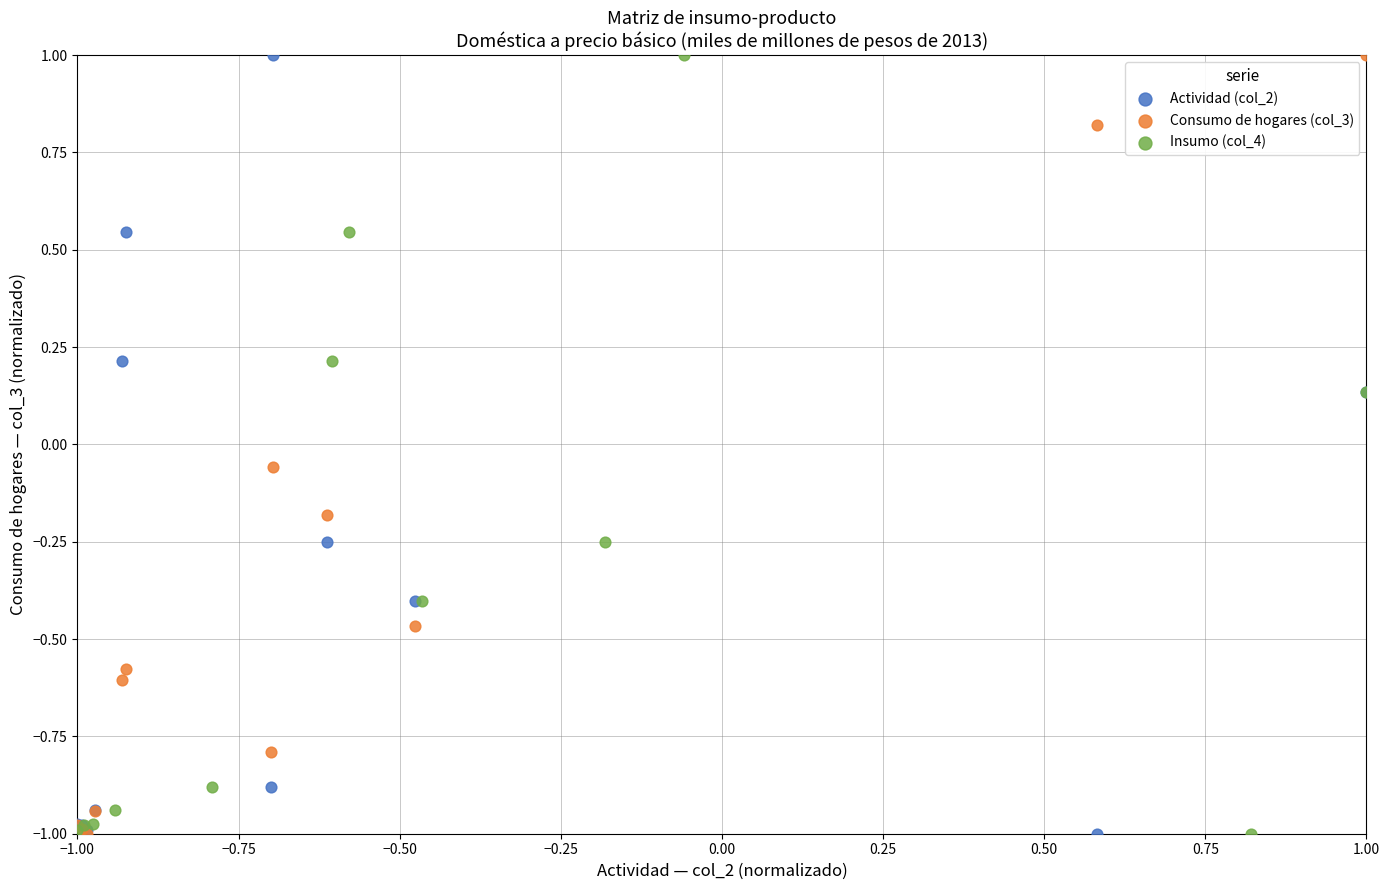

What are all the series names shown in the legend?

Actividad (col_2), Consumo de hogares (col_3), Insumo (col_4)